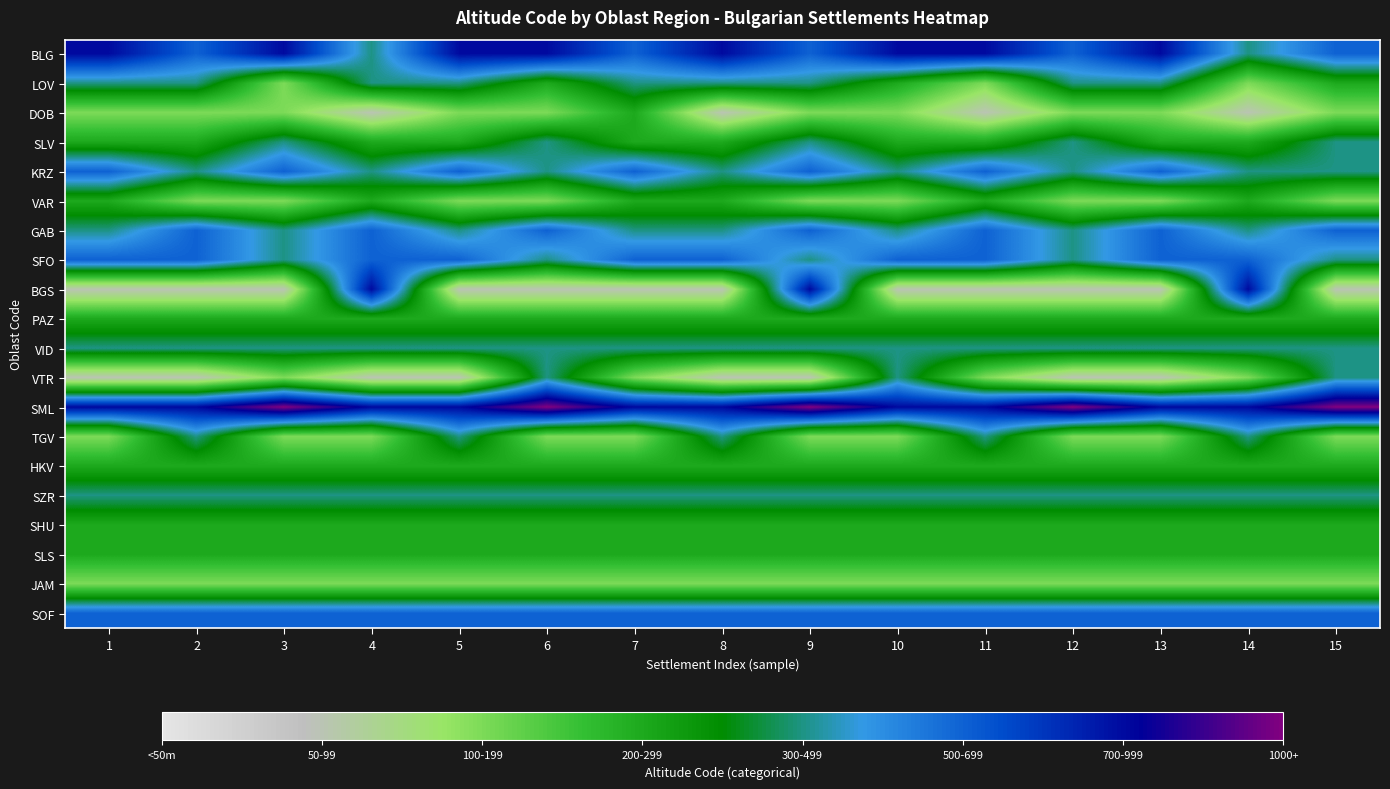

Count the number of data series in this chart.

20